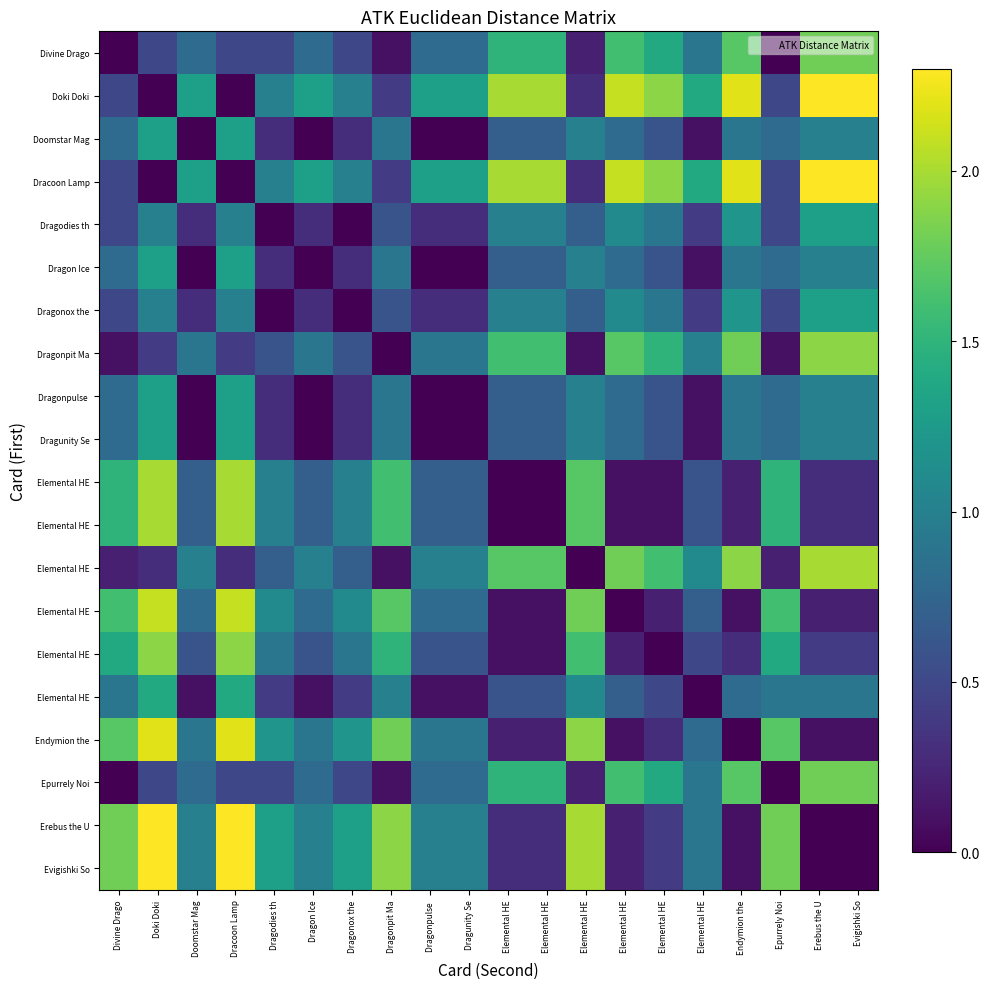

Count the number of data series in this chart.

20